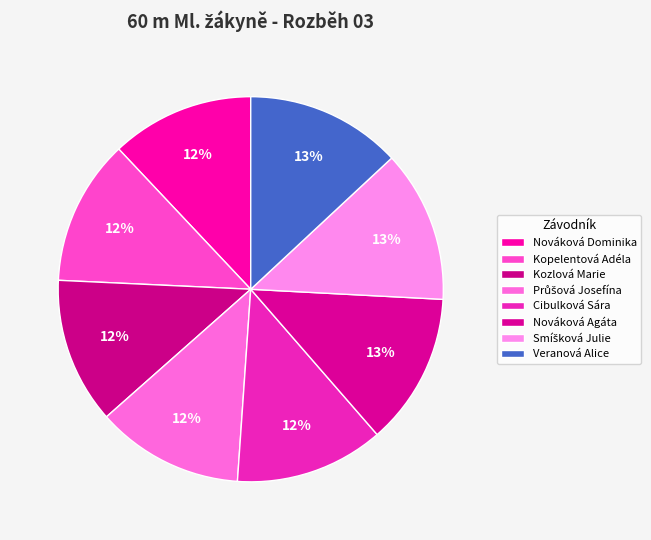

How many segments does this pie chart have?

8